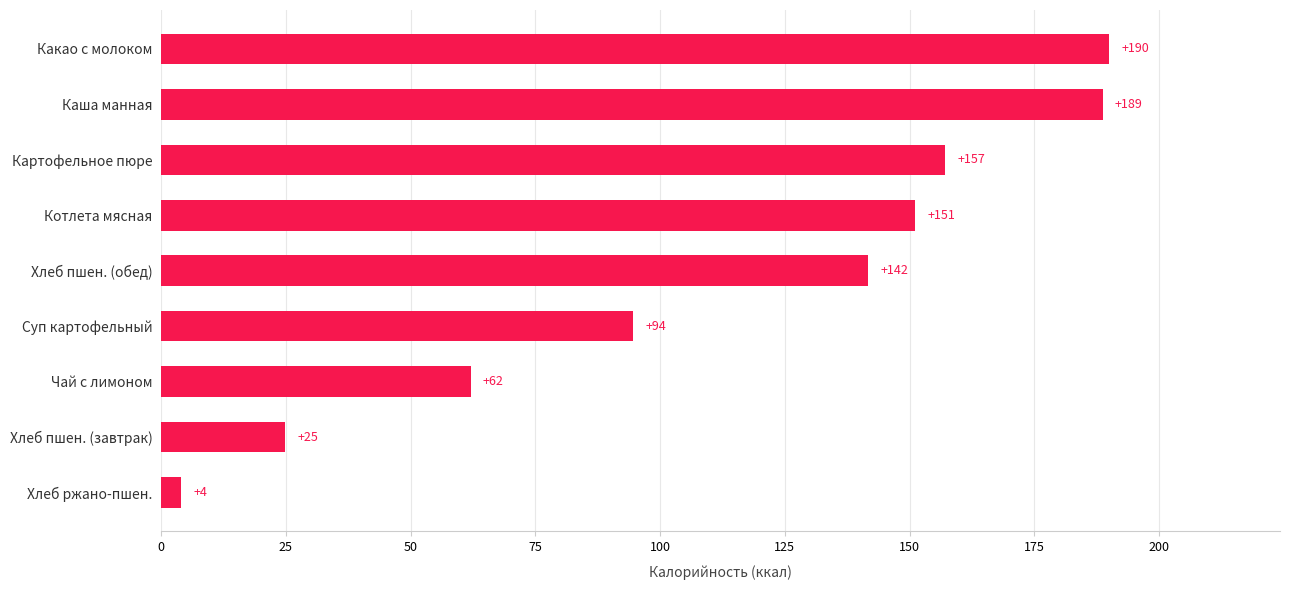

What is the difference between the values at Чай с лимоном and Какао с молоком?

128.0